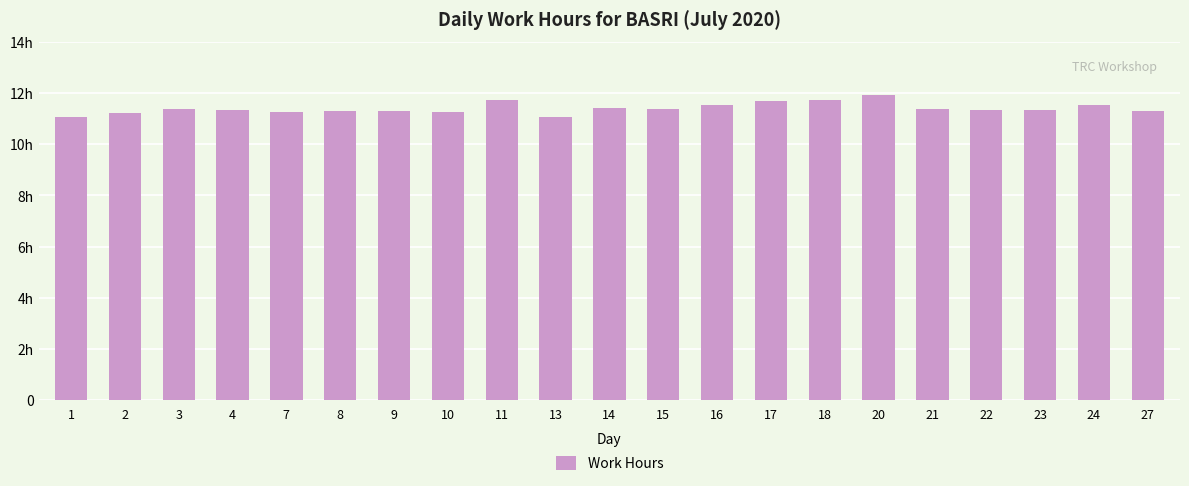

True or false: the data shows 11.5 at 16.

True